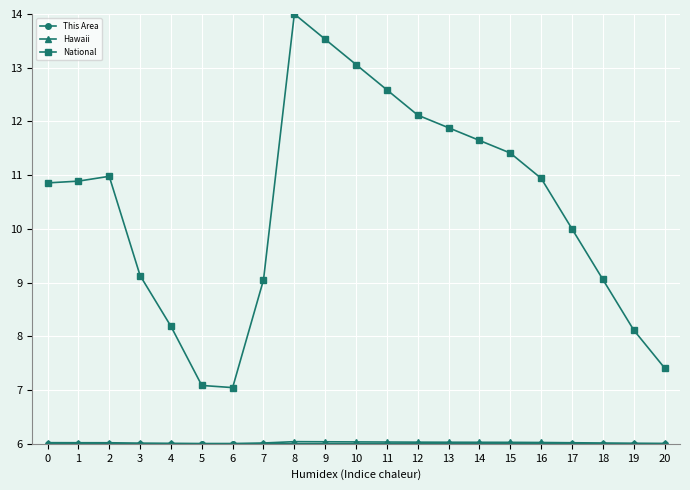

Count the number of data series in this chart.

3